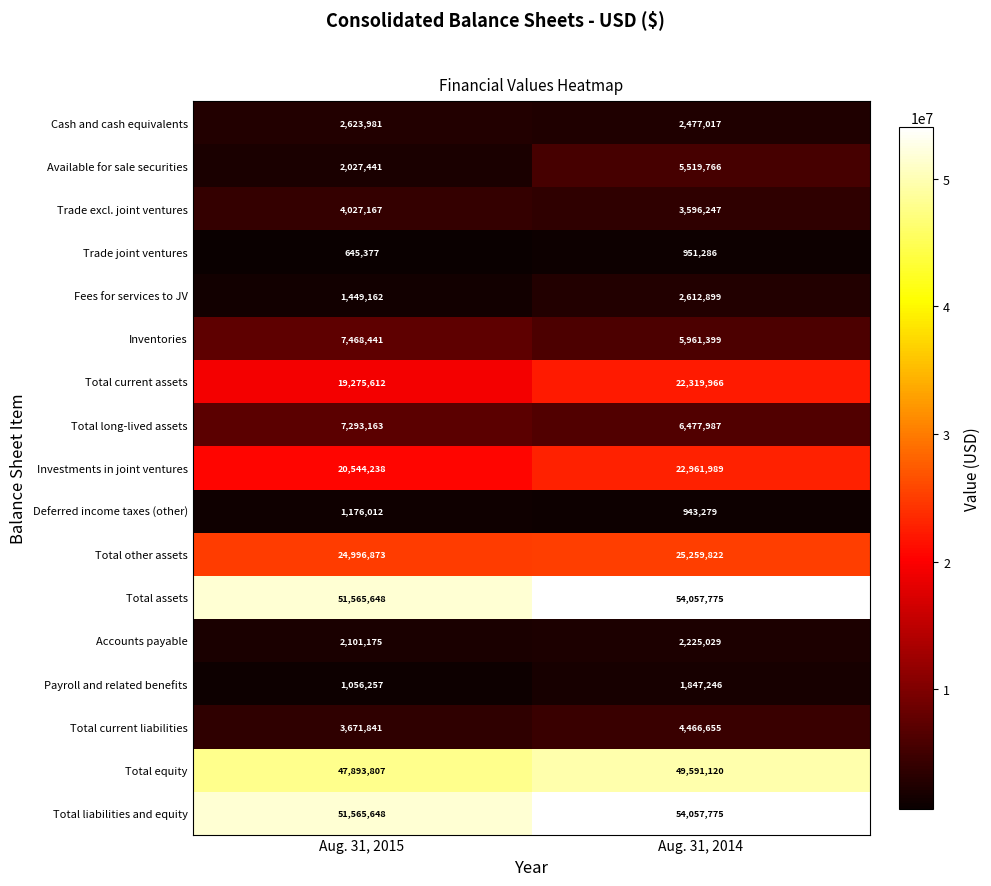

Between Aug. 31, 2015 and Aug. 31, 2014, which series saw the biggest shift?

Available for sale securities